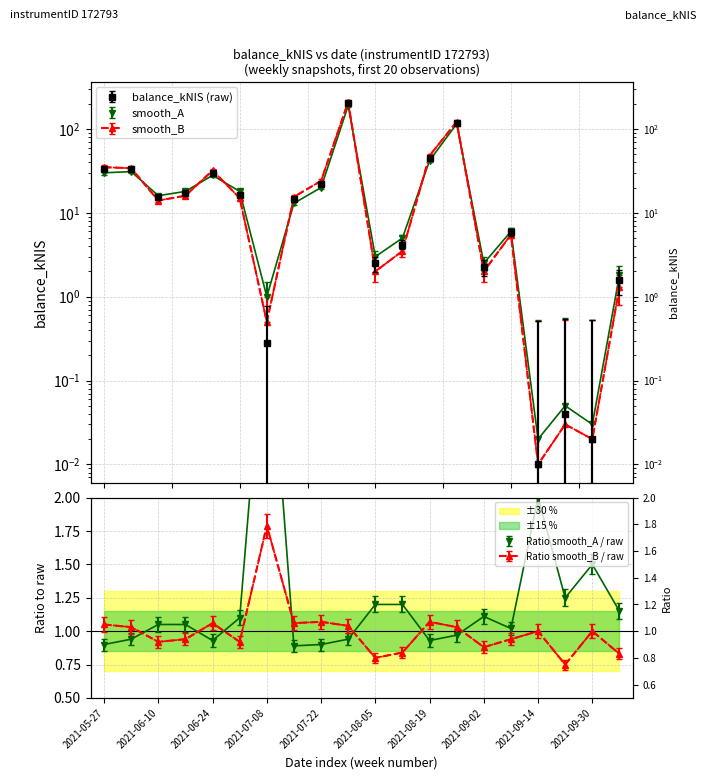

What is the average value of the smooth_A series?

27.0